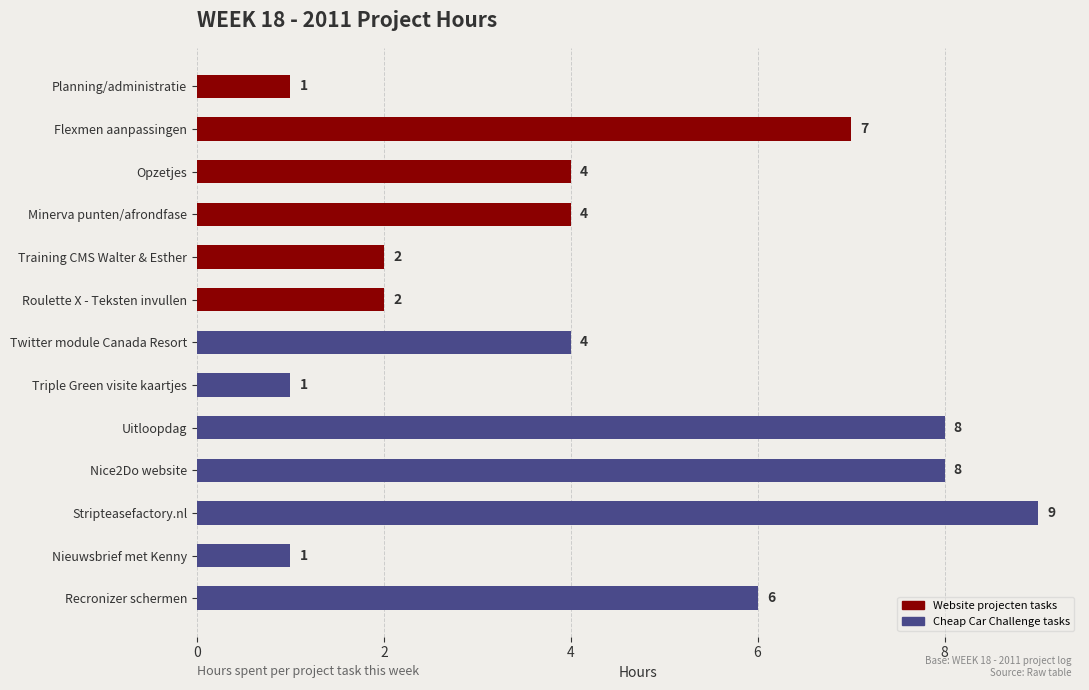

Reading top to bottom, extract all data points from this chart.

Planning/administratie=1	Flexmen aanpassingen=7	Opzetjes=4	Minerva punten/afrondfase=4	Training CMS Walter & Esther=2	Roulette X - Teksten invullen=2	Twitter module Canada Resort=4	Triple Green visite kaartjes=1	Uitloopdag=8	Nice2Do website=8	Stripteasefactory.nl=9	Nieuwsbrief met Kenny=1	Recronizer schermen=6